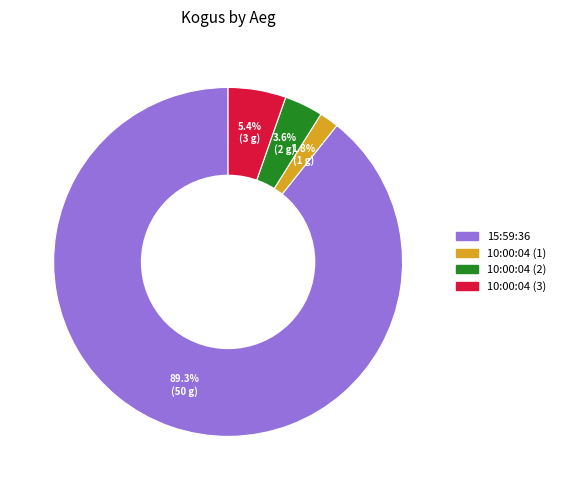

Does 10:00:04 (2) represent more than half of the total?

No